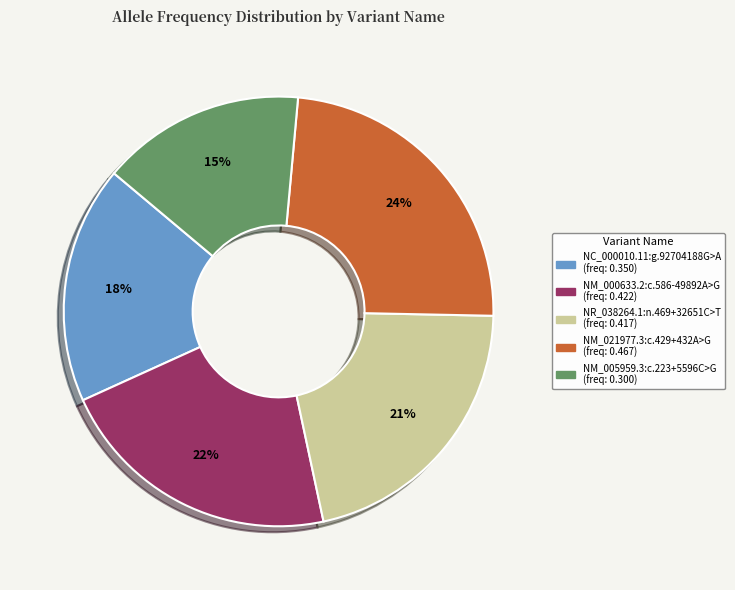

To the nearest percent, what portion does NM_005959.3:c.223+5596C>G represent?

15%